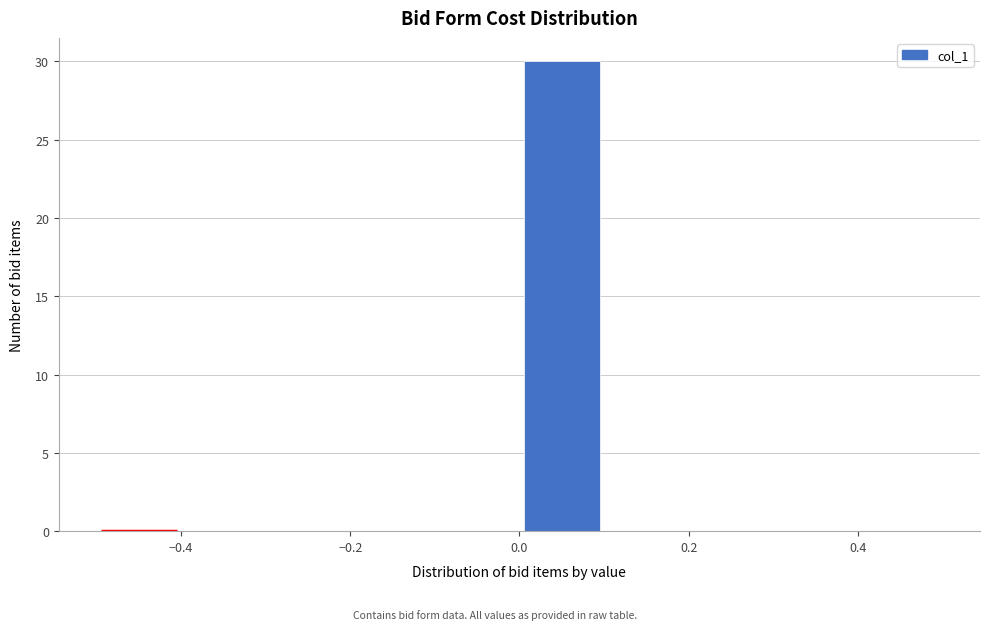

Reading left to right, transcribe this chart: for each bar, give the range it covers on the x-axis and its height. The values are not printed on the chart, so give them approximately, as read against the axis.

-0.5 to -0.4: 0
-0.4 to -0.3: 0
-0.3 to -0.2: 0
-0.2 to -0.1: 0
-0.1 to 0.0: 0
0.0 to 0.1: 30
0.1 to 0.2: 0
0.2 to 0.3: 0
0.3 to 0.4: 0
0.4 to 0.5: 0